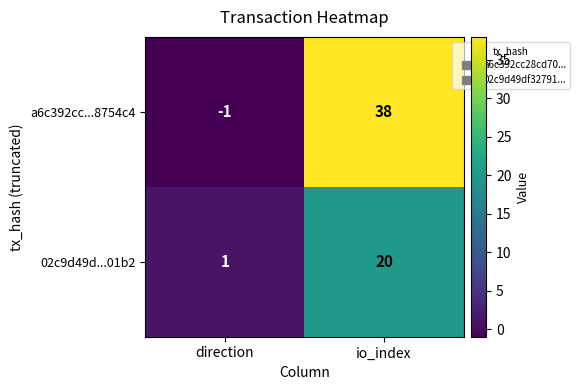

What is the approximate value of a6c392cc...8754c4 at io_index, to the nearest 10?

40